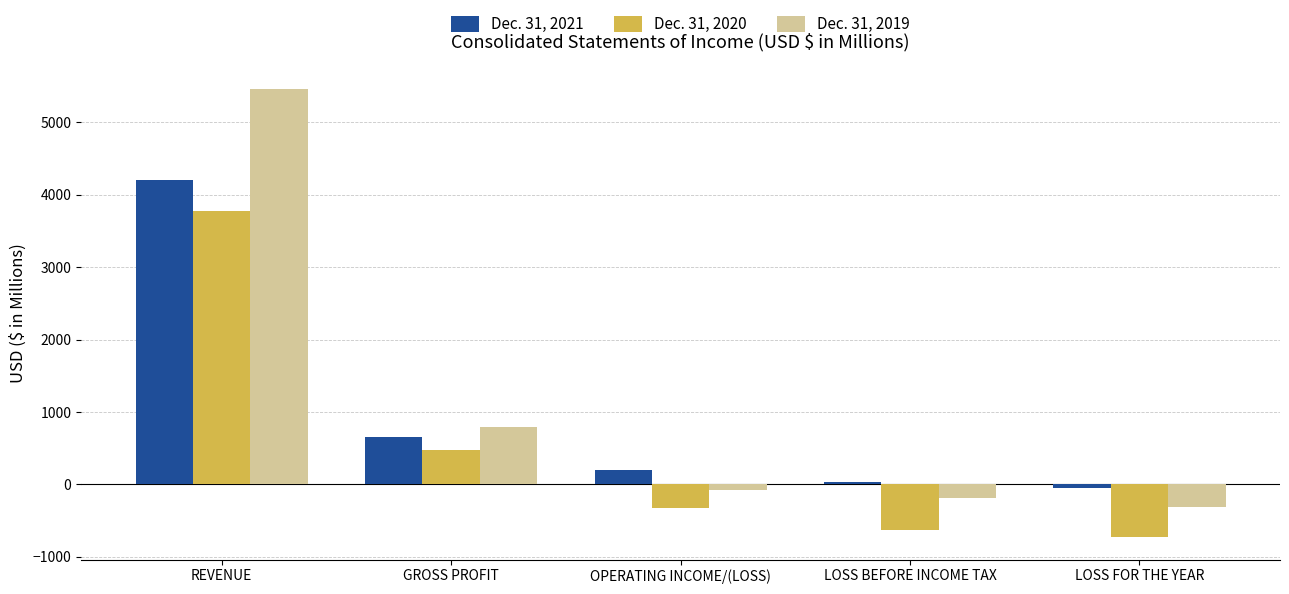

How many categories are shown in the chart?

5